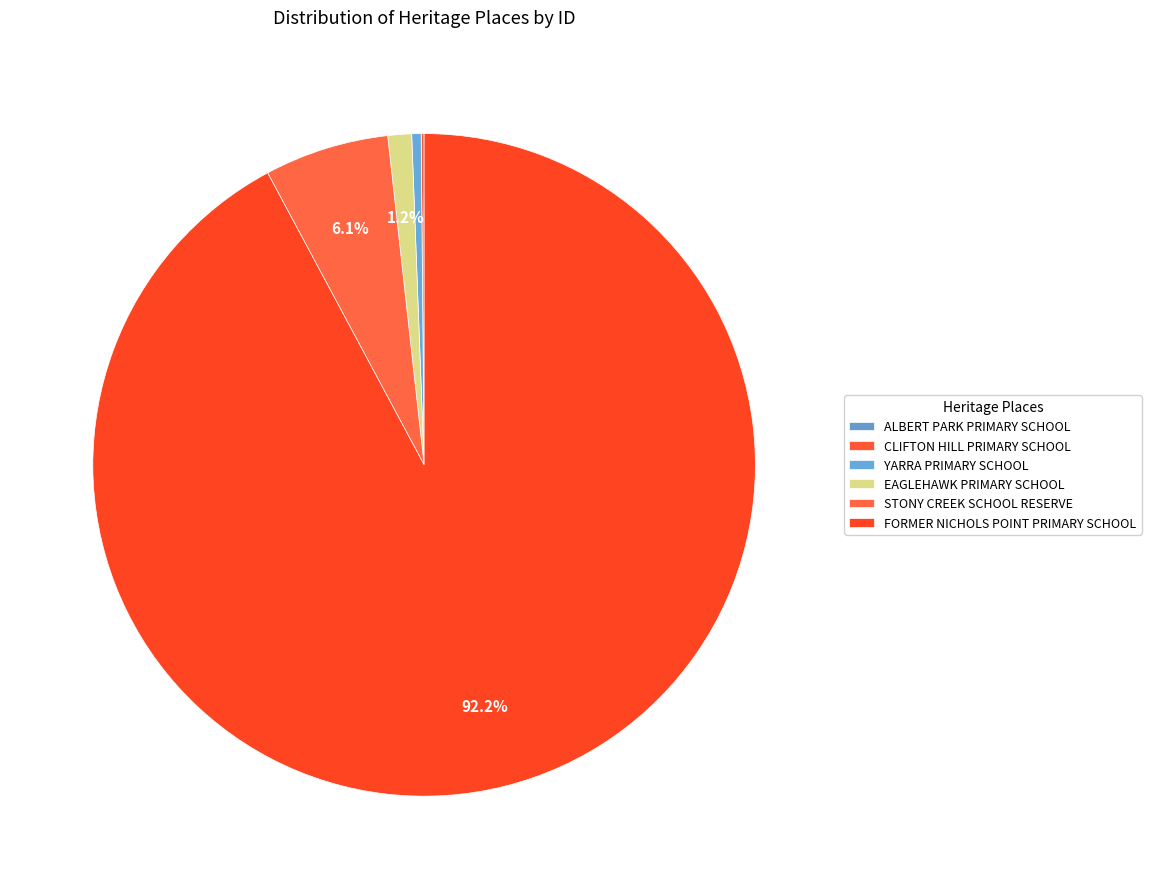

What is the smallest slice in the pie chart?

ALBERT PARK PRIMARY SCHOOL